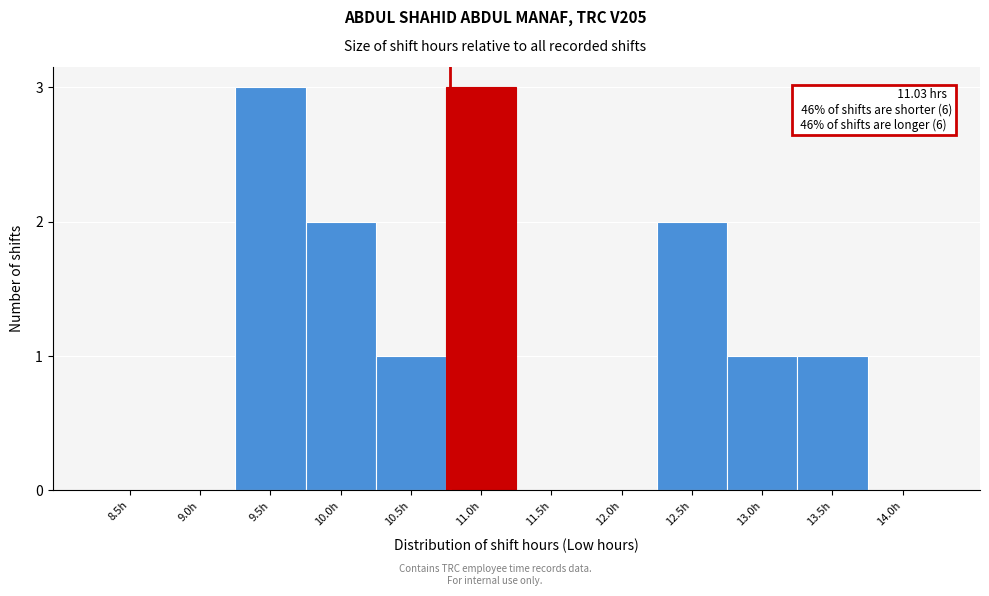

Reading right to left, list all the values displayed in this chart.

14.0h=0	13.5h=1	13.0h=1	12.5h=2	12.0h=0	11.5h=0	11.0h=3	10.5h=1	10.0h=2	9.5h=3	9.0h=0	8.5h=0